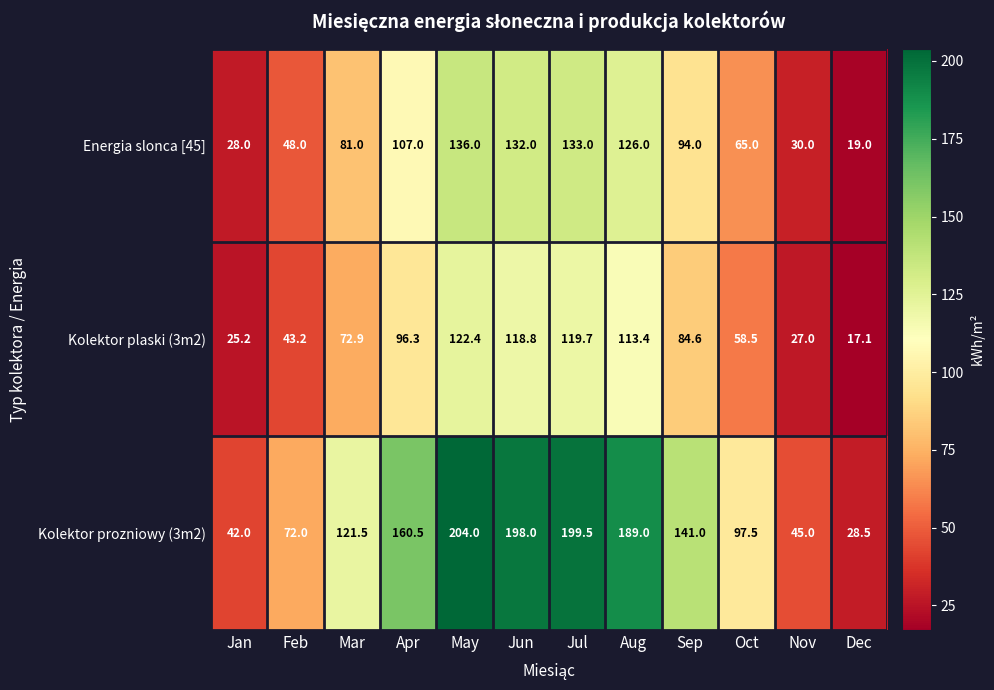

What is the difference between the second highest and minimum values in the Energia slonca [45] series?

114.0